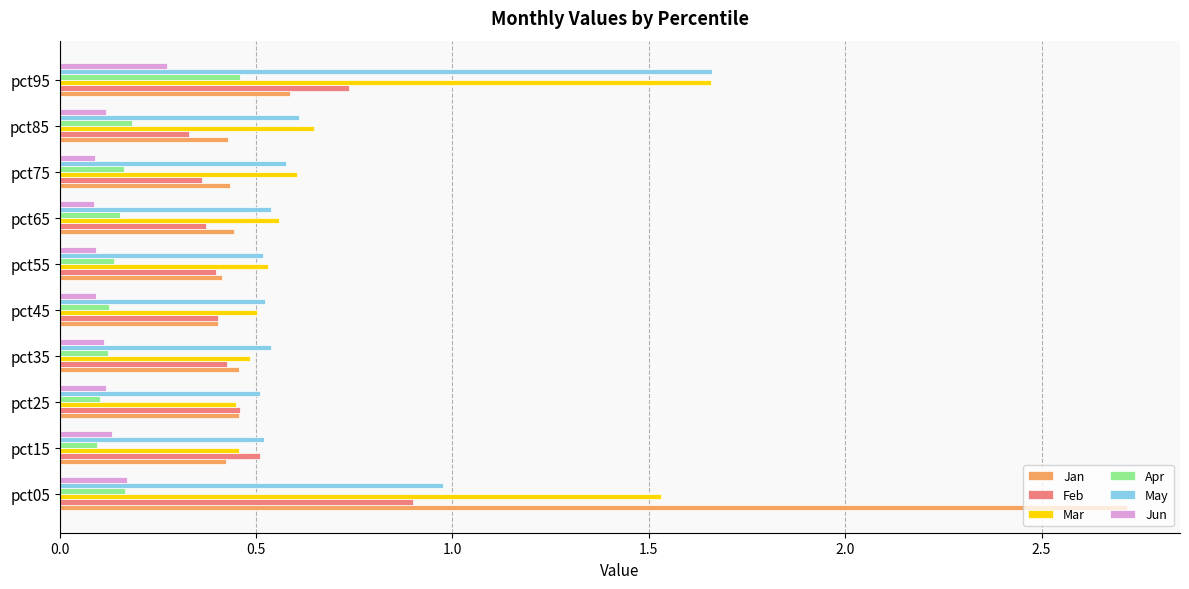

At how many categories does at least one series exceed 2?

1